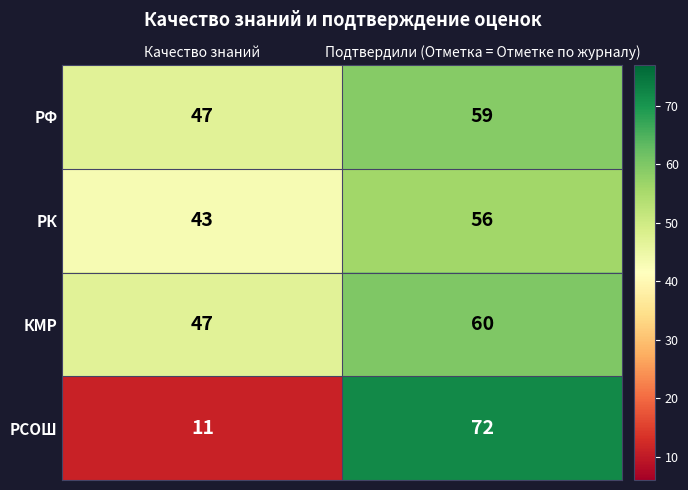

Where is РФ nearest to the value 53?

Качество знаний